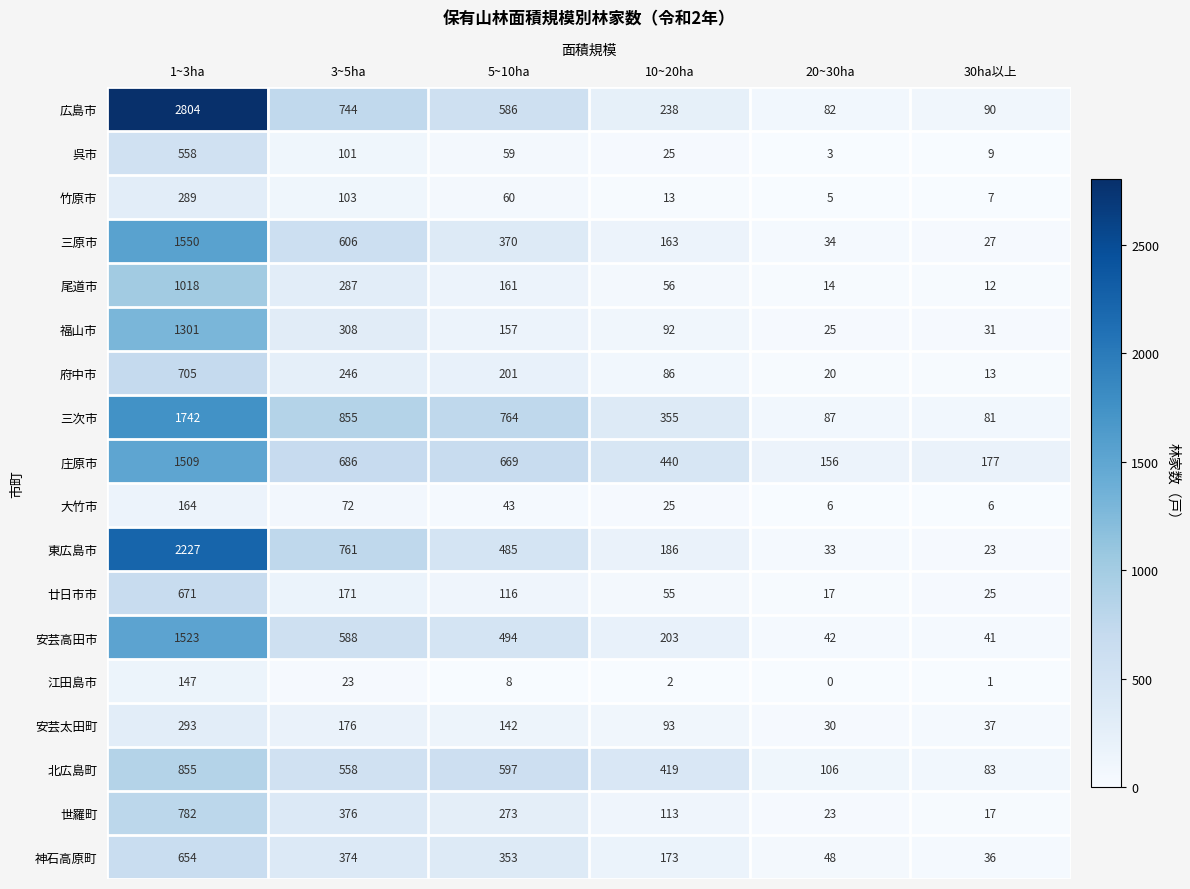

At which label does 竹原市 first exceed 60?

1~3ha